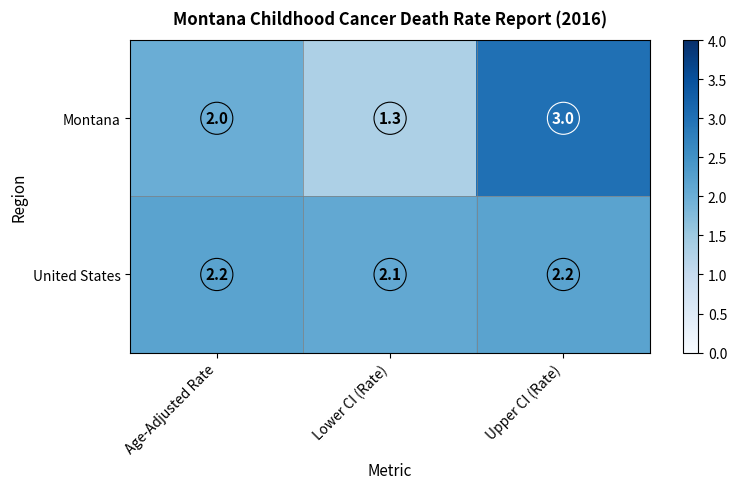

What is the total value across all series at Age-Adjusted Rate?

4.2